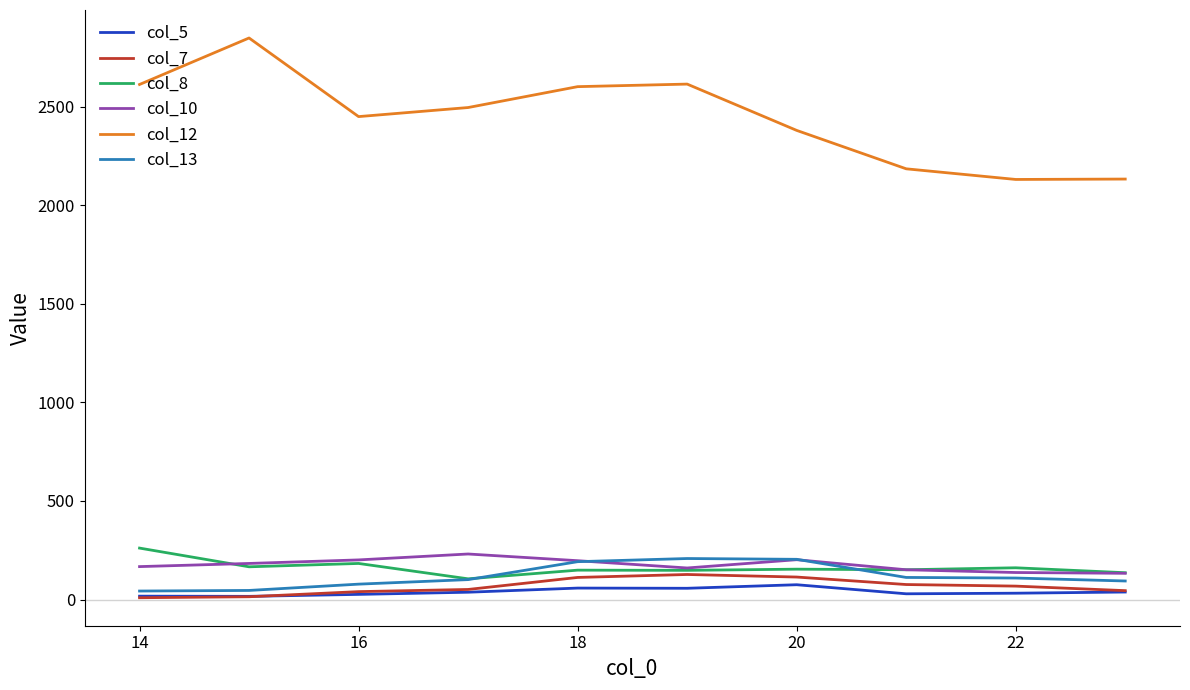

What is the smallest value displayed?

9